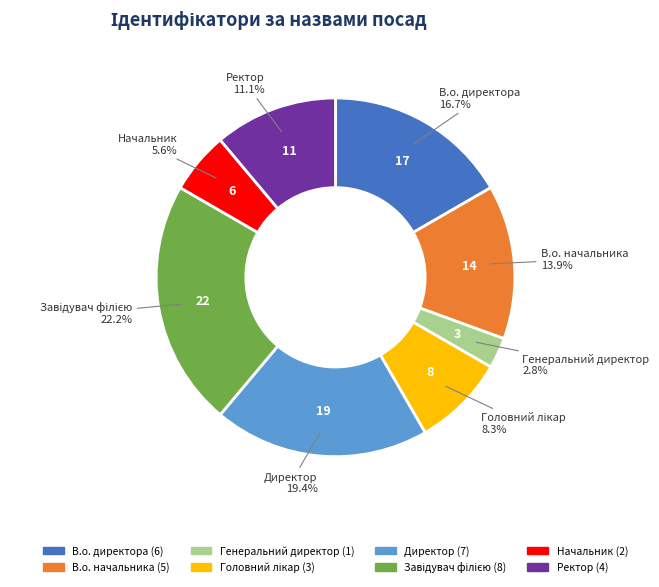

The Директор slice represents 11% of the pie. True or false?

False